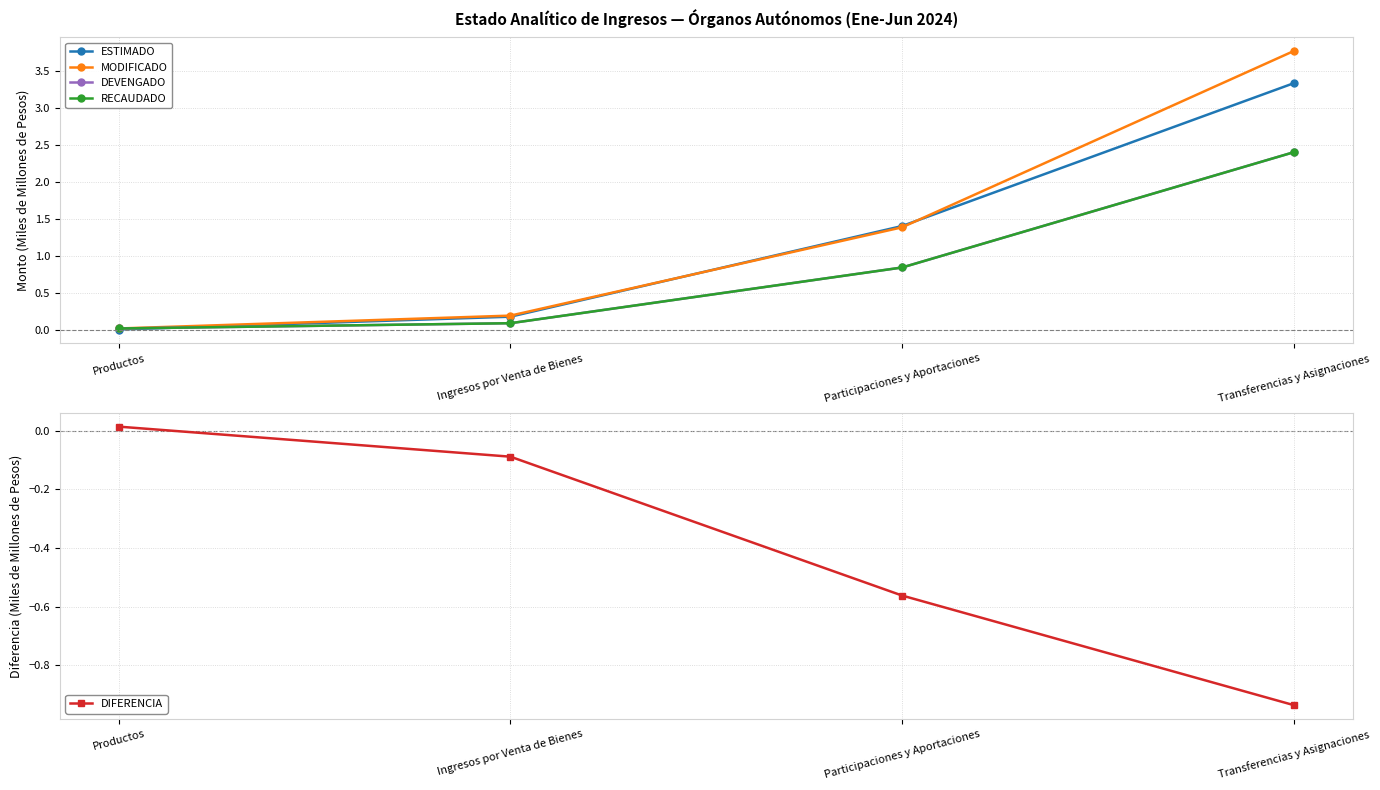

What is the difference between the MODIFICADO values at Participaciones y Aportaciones and Ingresos por Venta de Bienes?

1.2